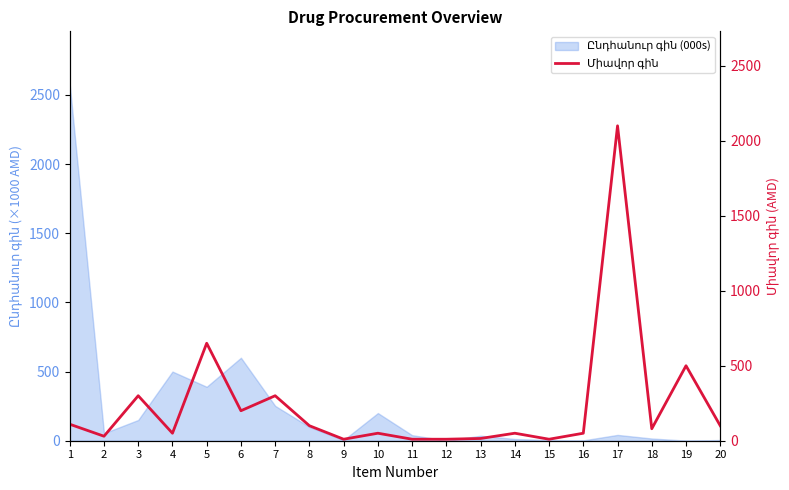

Is it true that the value at 8 is 25?

False